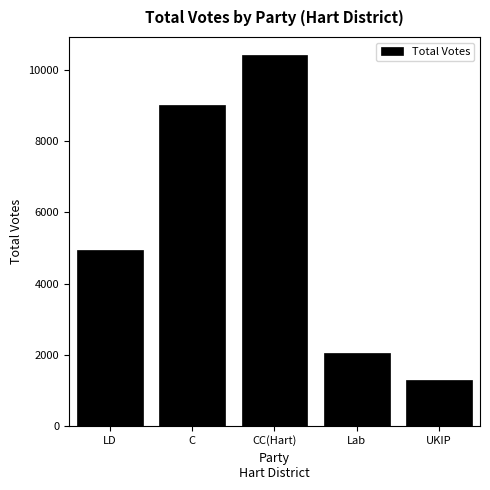

What is the label of the 2nd bar from the left?

C